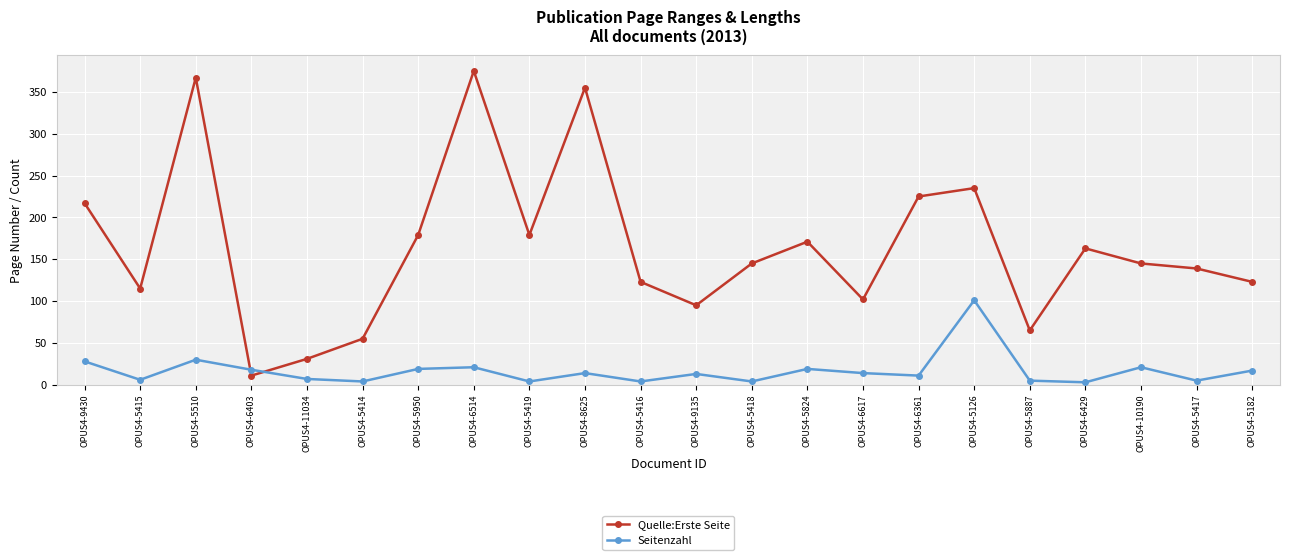

Which series has the largest total across all categories?

Quelle:Erste Seite